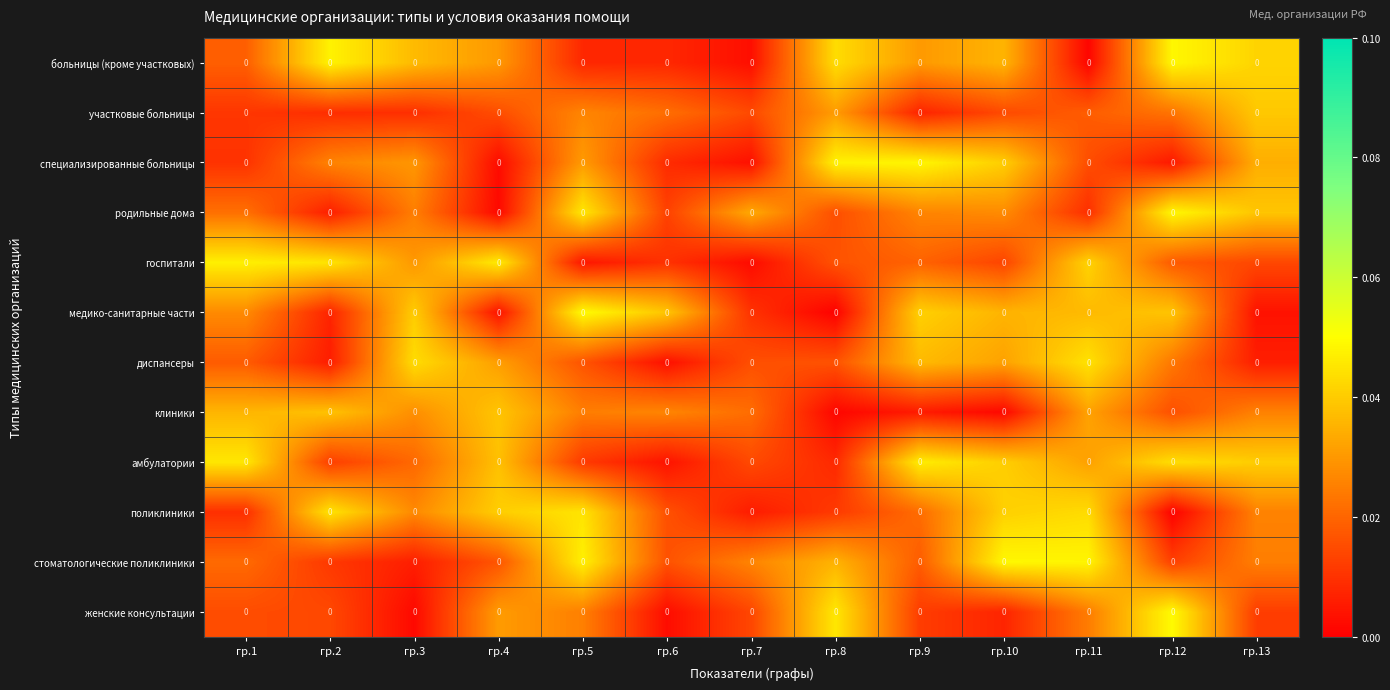

Which category has the lowest value in the стоматологические поликлиники series?

гр.3